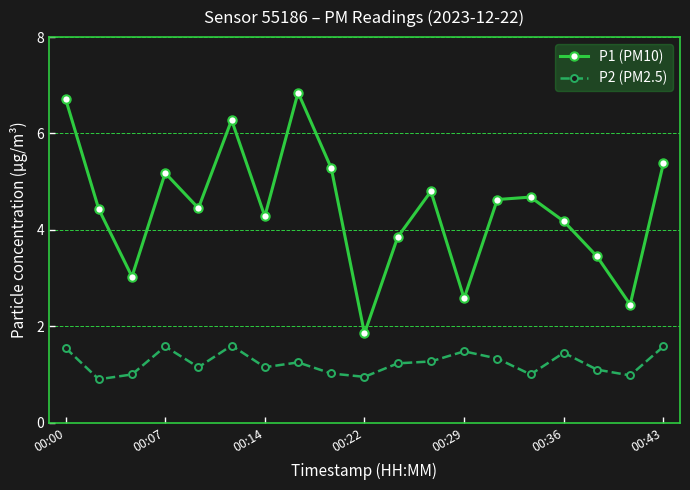

Which series has the largest total across all categories?

P1 (PM10)